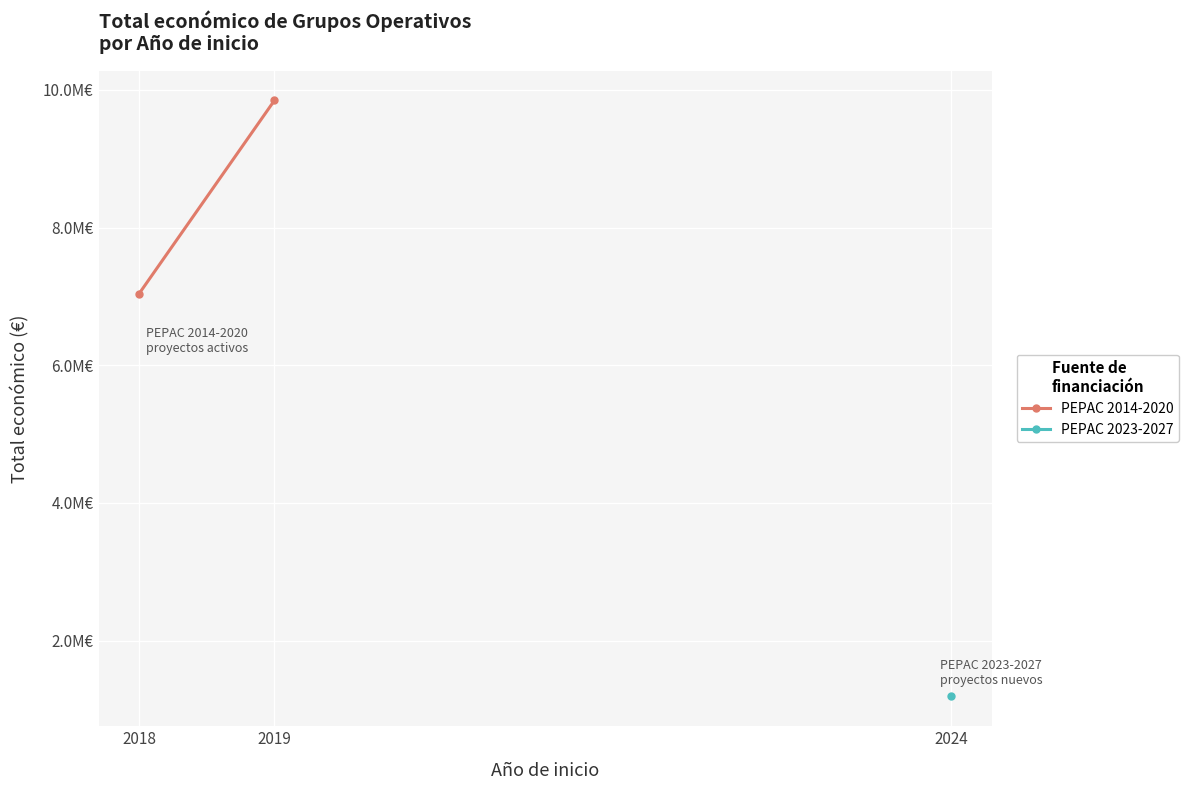

Count the values in the range 7041087 to 9847932.

2